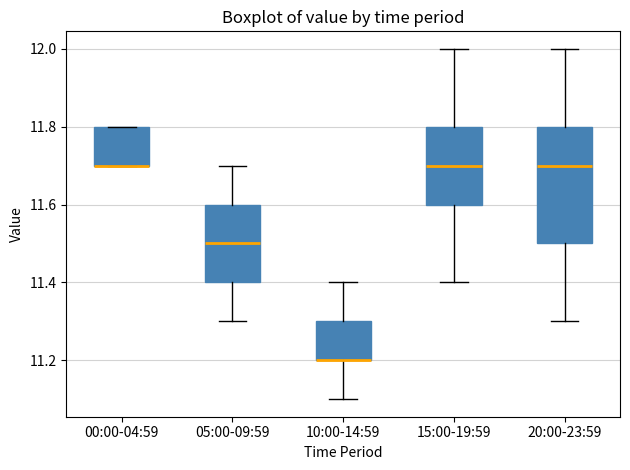

Where does the lower whisker of the box for 05:00-09:59 end on the y-axis? The values are not printed on the chart, so give them approximately, as read against the axis.

11.3